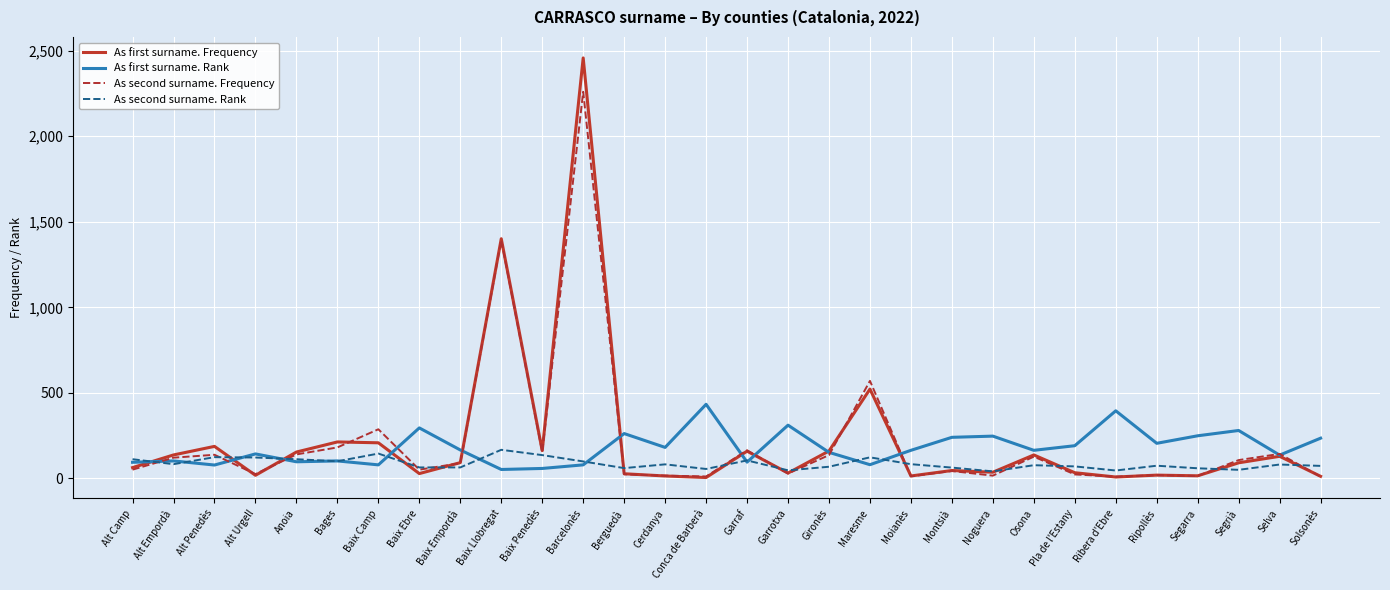

Where is As second surname. Frequency nearest to the value 1135?

Baix Llobregat